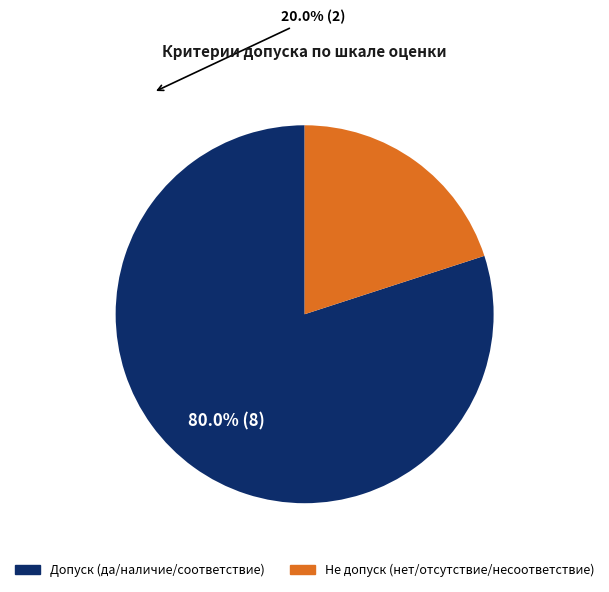

To the nearest percent, what percentage of the pie is Допуск (да/наличие/соответствие)?

80%